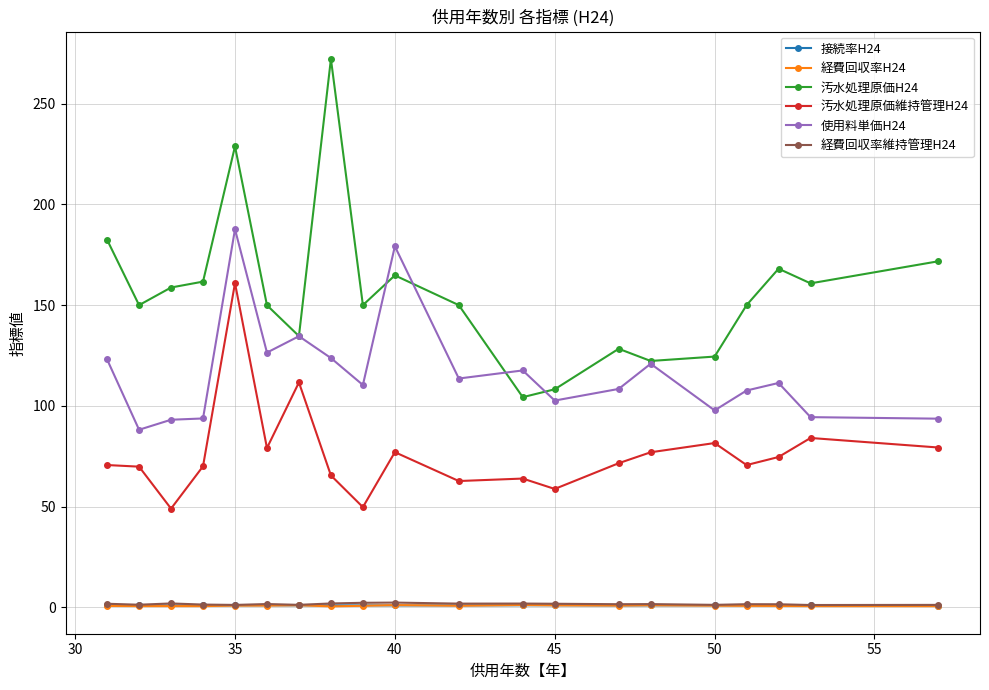

What are all the series names shown in the legend?

接続率H24, 経費回収率H24, 汚水処理原価H24, 汚水処理原価維持管理H24, 使用料単価H24, 経費回収率維持管理H24